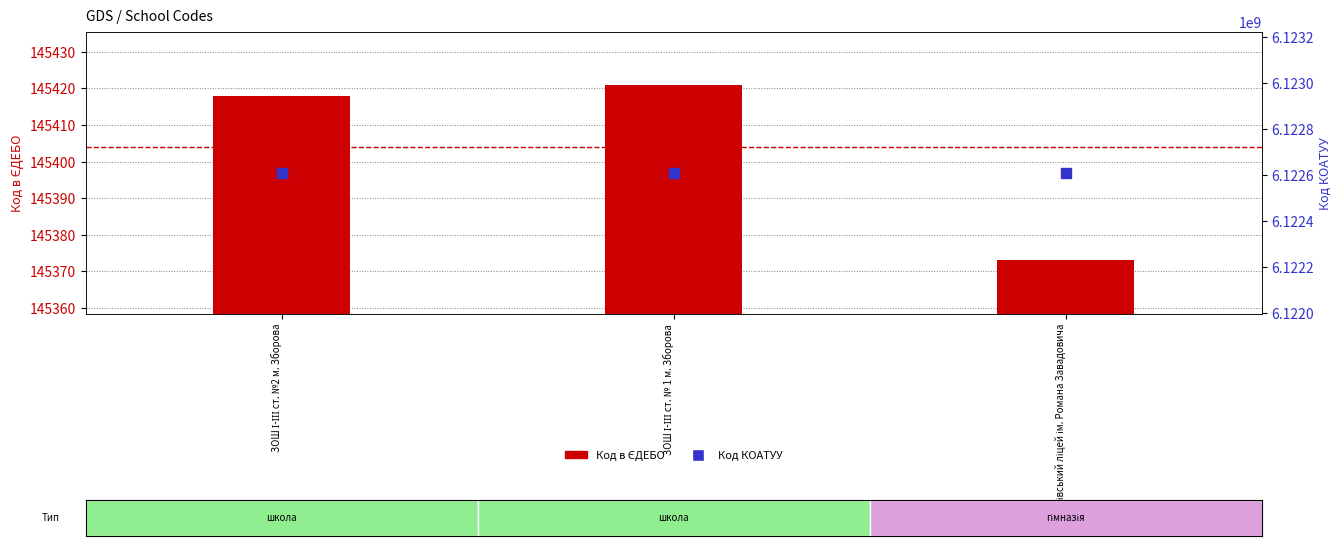

Which series reaches the maximum Y coordinate?

Код КОАТУУ